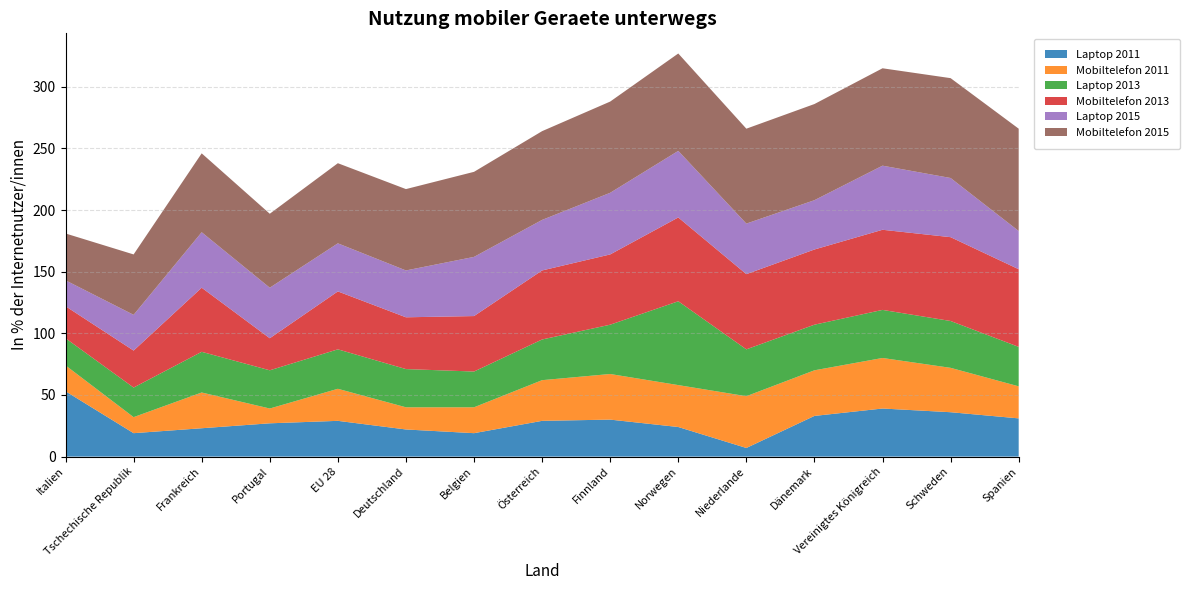

Reading left to right, transcribe all the data shown in this chart.

Laptop 2011: Italien=53	Tschechische Republik=19	Frankreich=23	Portugal=27	EU 28=29	Deutschland=22	Belgien=19	Österreich=29	Finnland=30	Norwegen=24	Niederlande=7	Dänemark=33	Vereinigtes Königreich=39	Schweden=36	Spanien=31
Mobiltelefon 2011: Italien=21	Tschechische Republik=13	Frankreich=29	Portugal=12	EU 28=26	Deutschland=18	Belgien=21	Österreich=33	Finnland=37	Norwegen=34	Niederlande=42	Dänemark=37	Vereinigtes Königreich=41	Schweden=36	Spanien=26
Laptop 2013: Italien=22	Tschechische Republik=24	Frankreich=33	Portugal=31	EU 28=32	Deutschland=31	Belgien=29	Österreich=33	Finnland=40	Norwegen=68	Niederlande=38	Dänemark=37	Vereinigtes Königreich=39	Schweden=38	Spanien=32
Mobiltelefon 2013: Italien=26	Tschechische Republik=30	Frankreich=52	Portugal=26	EU 28=47	Deutschland=42	Belgien=45	Österreich=56	Finnland=57	Norwegen=68	Niederlande=61	Dänemark=61	Vereinigtes Königreich=65	Schweden=68	Spanien=63
Laptop 2015: Italien=21	Tschechische Republik=29	Frankreich=45	Portugal=41	EU 28=39	Deutschland=38	Belgien=48	Österreich=41	Finnland=50	Norwegen=54	Niederlande=41	Dänemark=40	Vereinigtes Königreich=52	Schweden=48	Spanien=31
Mobiltelefon 2015: Italien=38	Tschechische Republik=49	Frankreich=64	Portugal=60	EU 28=65	Deutschland=66	Belgien=69	Österreich=72	Finnland=74	Norwegen=79	Niederlande=77	Dänemark=78	Vereinigtes Königreich=79	Schweden=81	Spanien=83